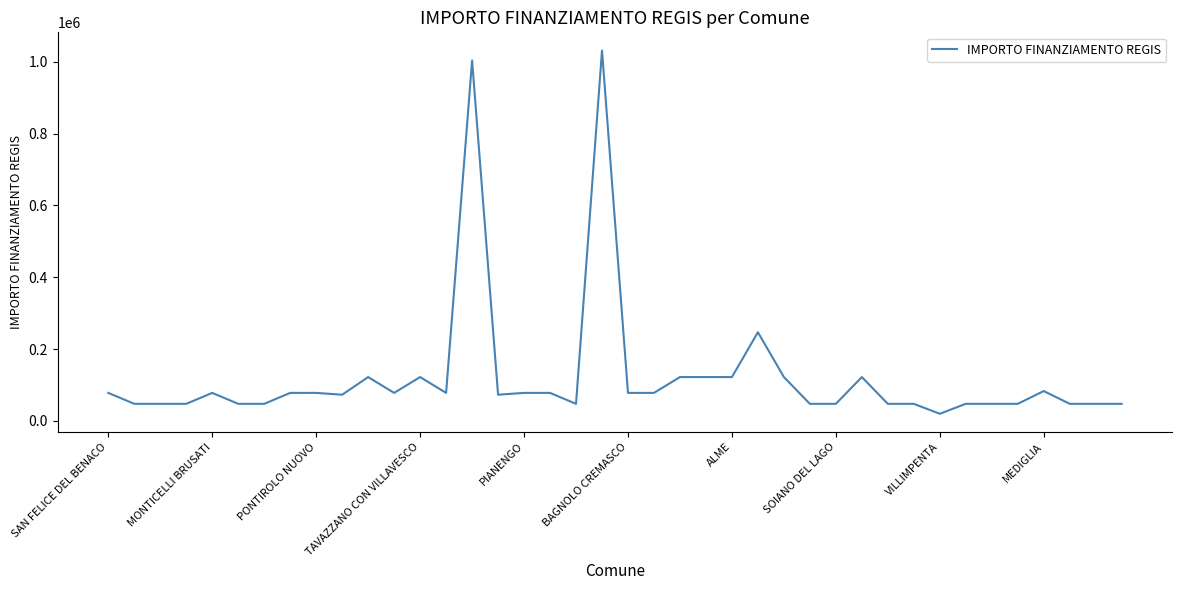

What is the difference between the second highest and minimum values?

984128